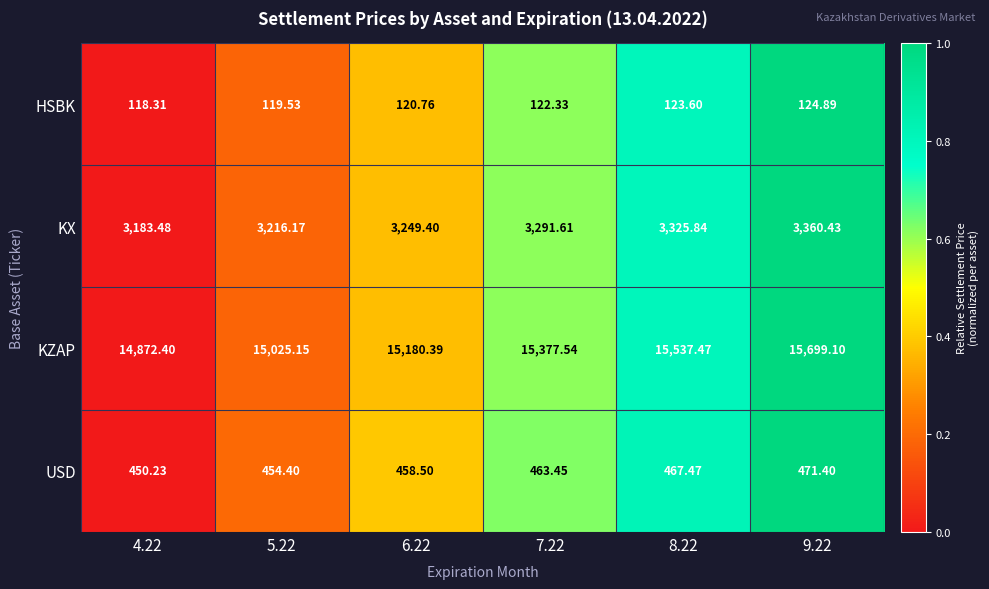

Rank the series at 9.22 from lowest to highest value.

HSBK, USD, KX, KZAP